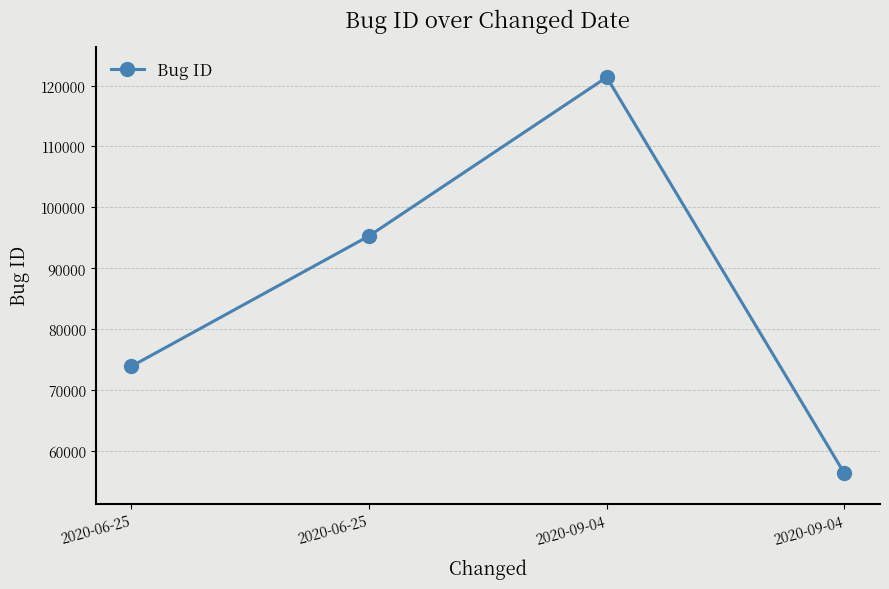

Which has a higher value, 2020-09-04 or 2020-09-04?

2020-09-04